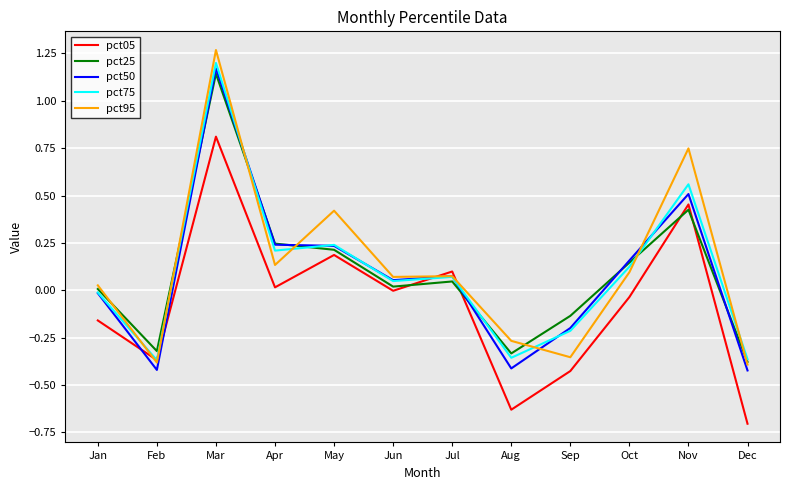

Which series ends up on top after the final intersection of pct05 and pct50?

pct50